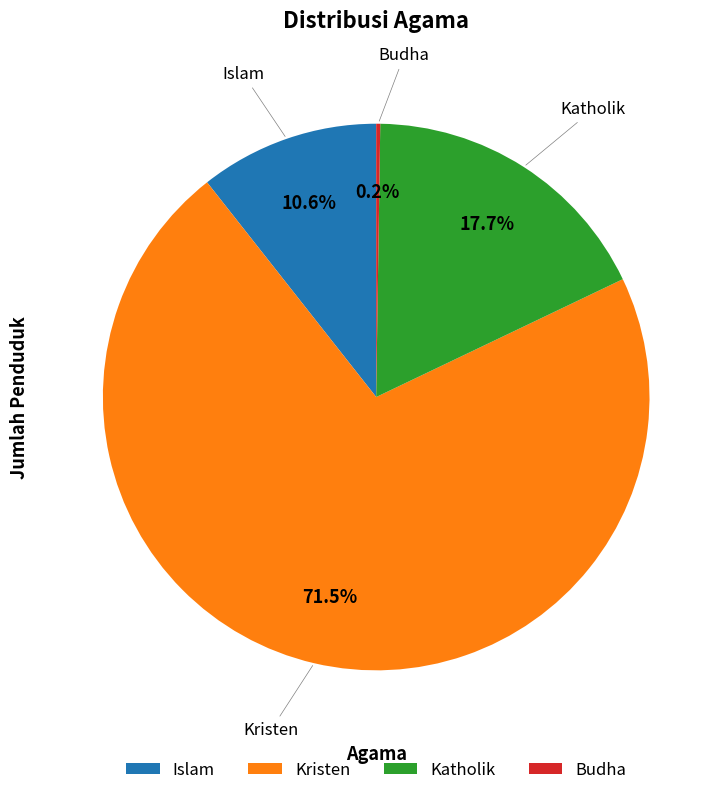

What is the largest slice in the pie chart?

Kristen